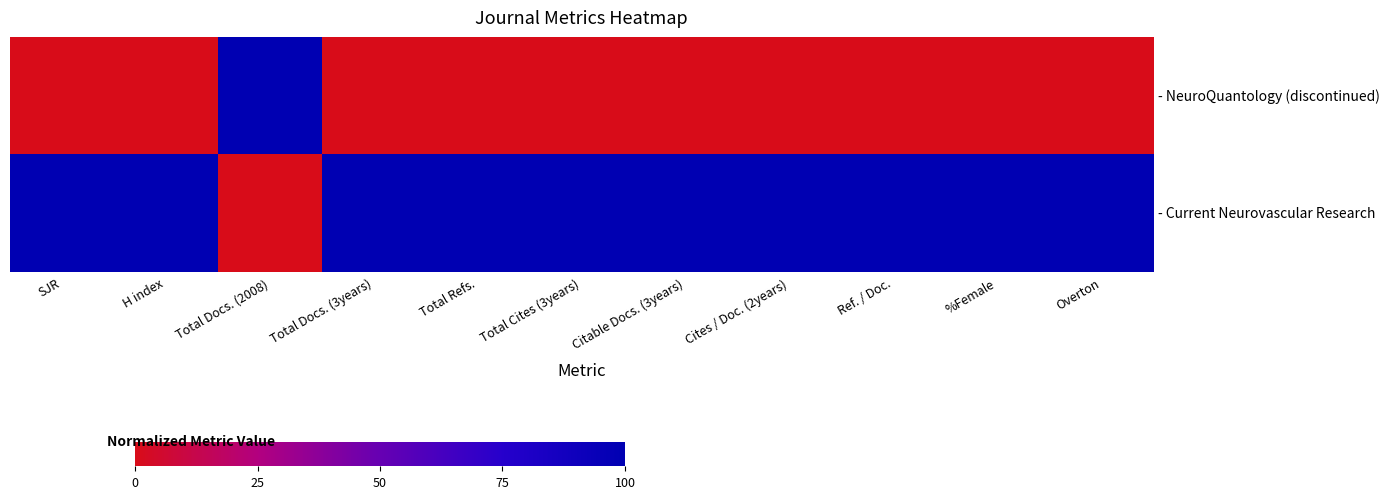

Rank the series by their average value, from lowest to highest.

- NeuroQuantology (discontinued), - Current Neurovascular Research